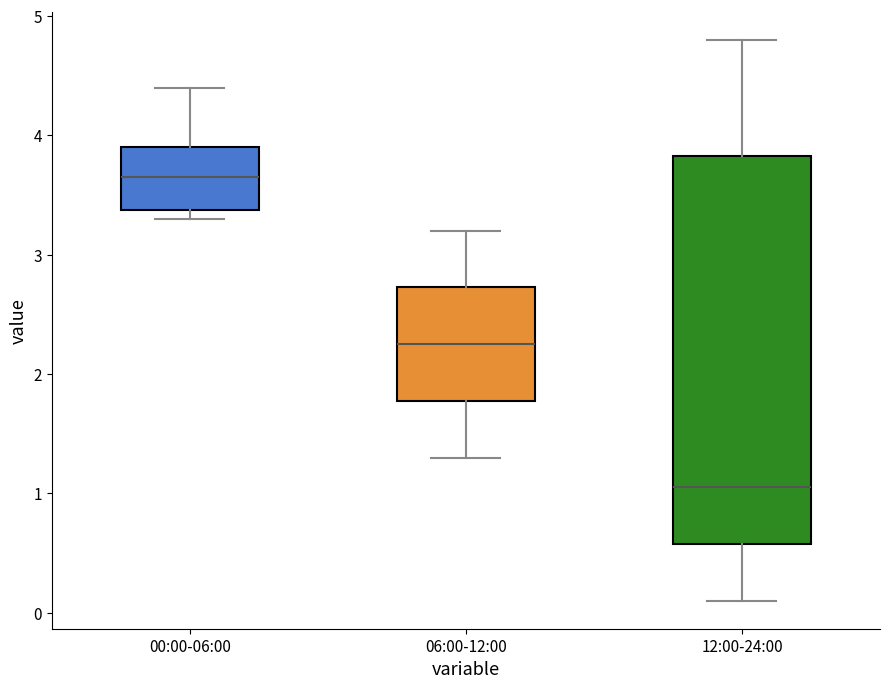

Which box's median line is the lowest?

12:00-24:00